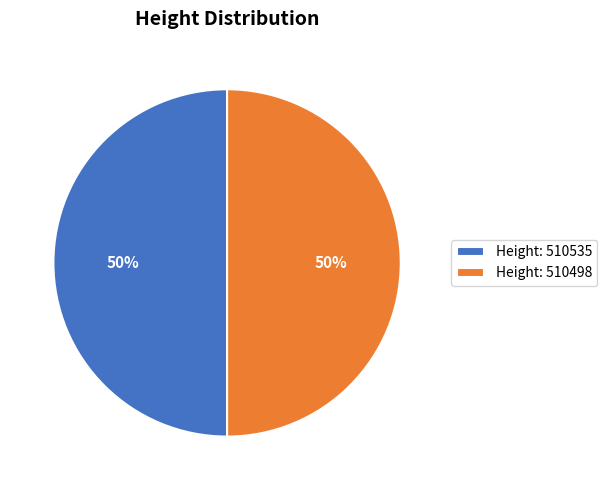

Combined, do Height: 510535 and Height: 510498 account for over 50%?

Yes